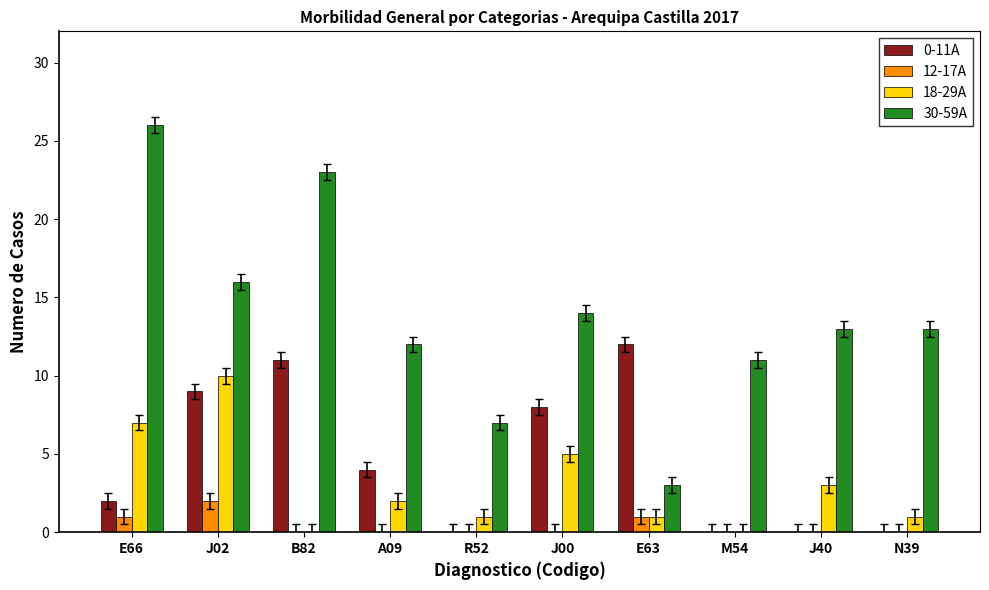

What is the sum of the 30-59A values at E63 and N39?

16